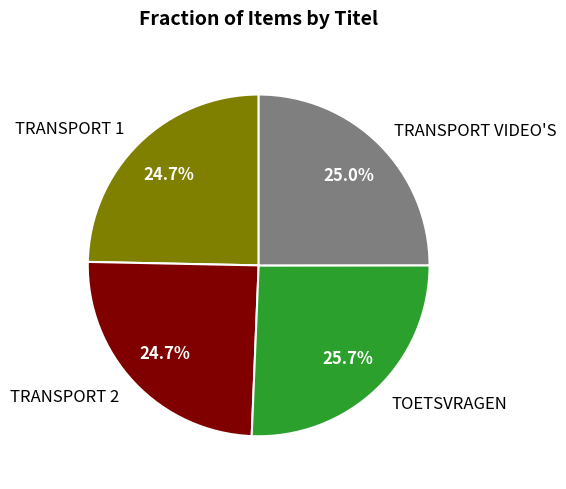

Is there a majority slice in this chart?

No